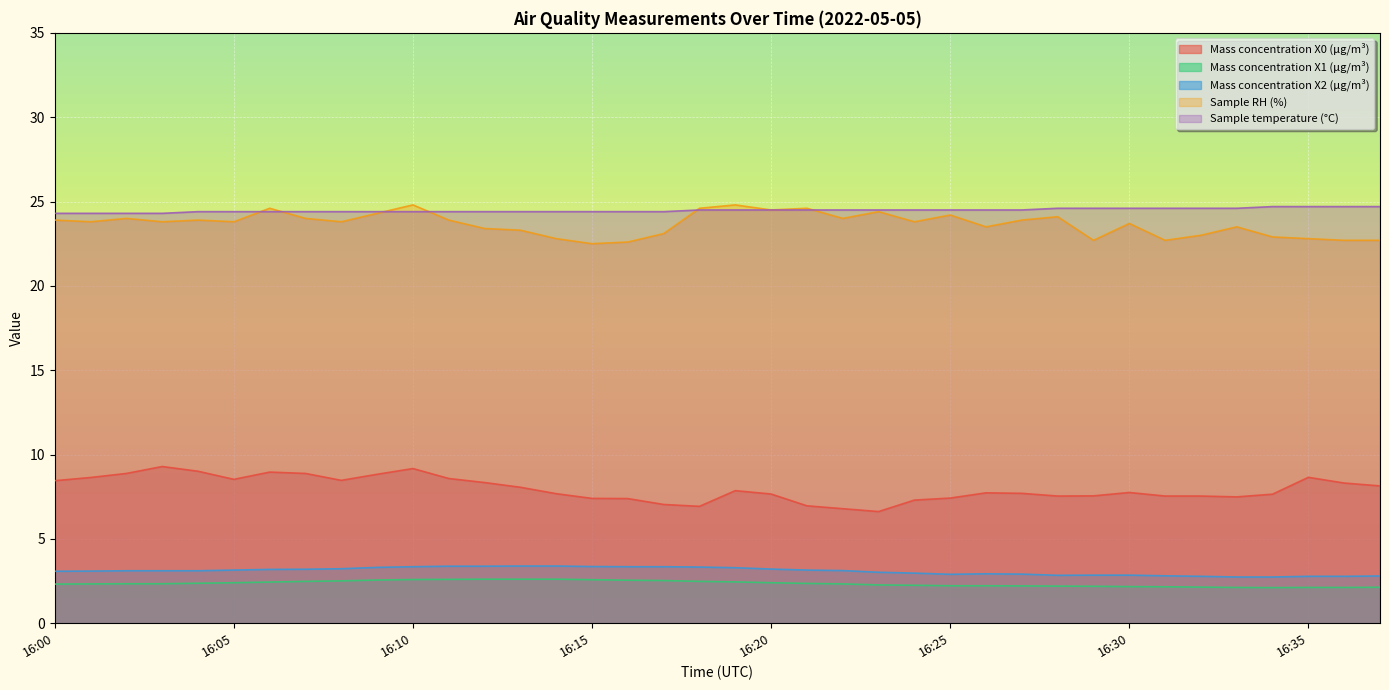

What is the value of the Mass concentration X1 (μg/m³) point at the 6th from the left?

2.4